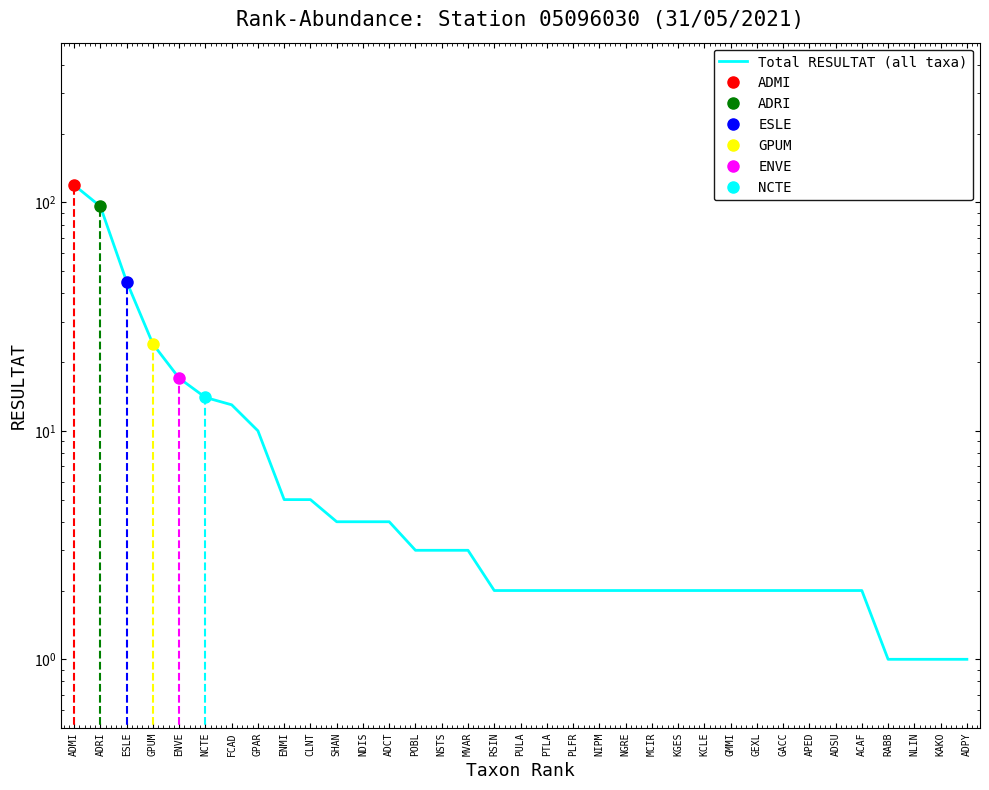

The value at CLNT is 2. True or false?

False